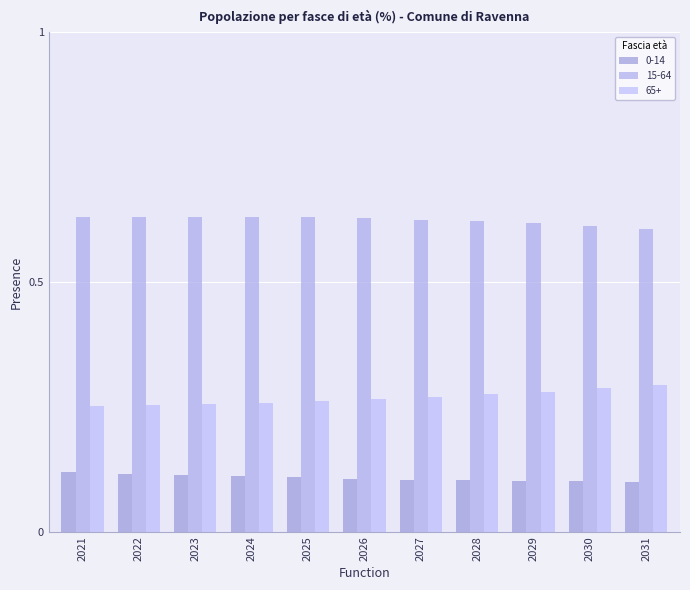

At which label does 0-14 reach its minimum?

2031